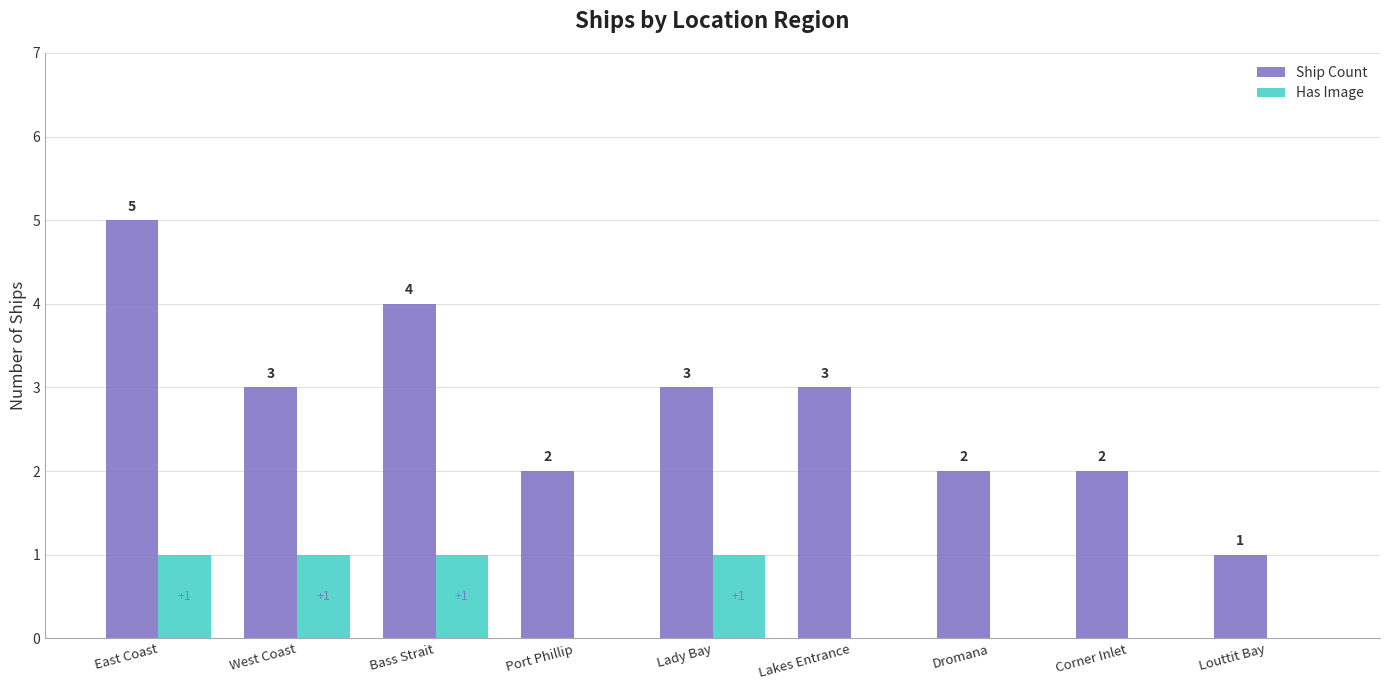

The Has Image series shows 1 at East Coast. True or false?

True